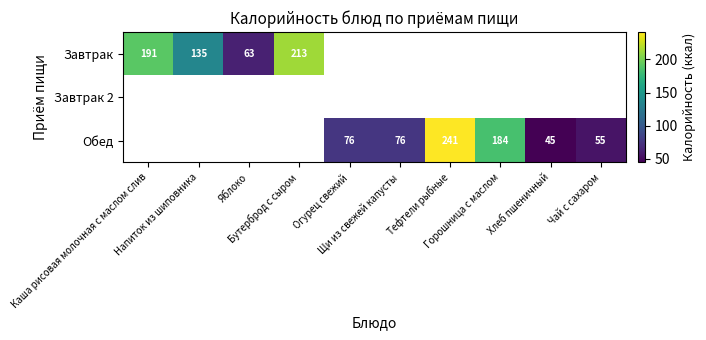

What is the maximum value for Завтрак?

213.0